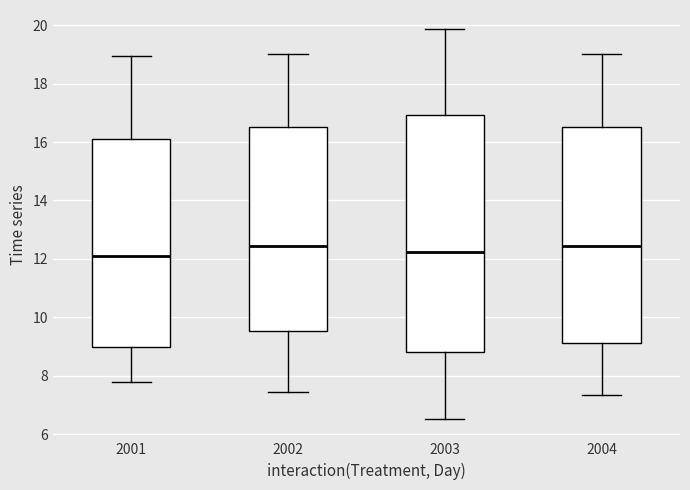

Where does the upper whisker of the box at x = 2004 end on the y-axis? The values are not printed on the chart, so give them approximately, as read against the axis.

19.0